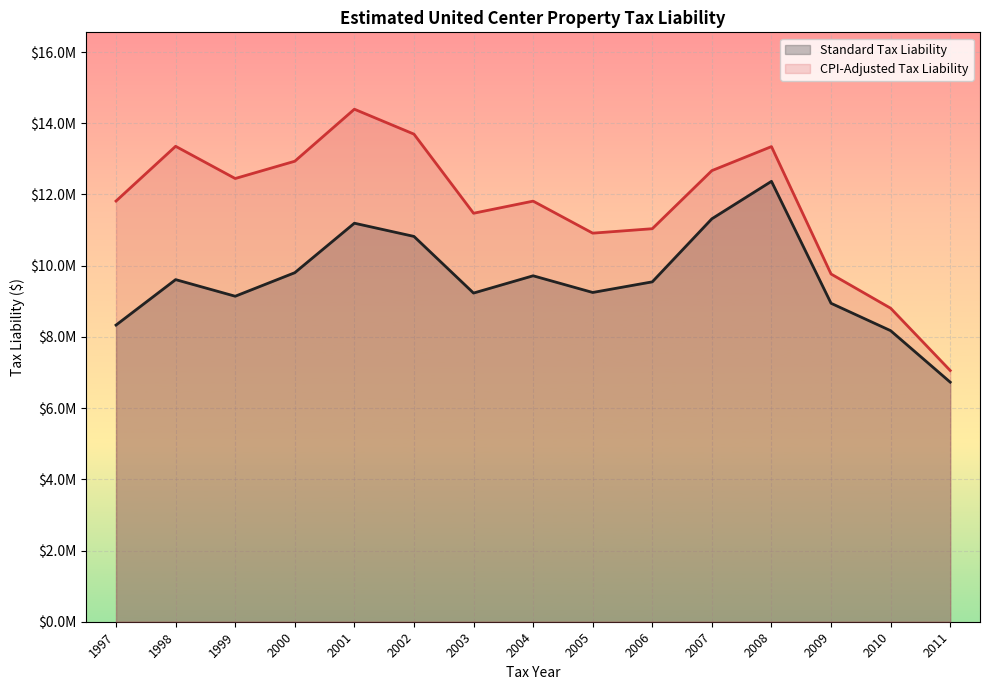

True or false: CPI-Adjusted Tax Liability and Standard Tax Liability intersect in this chart.

False